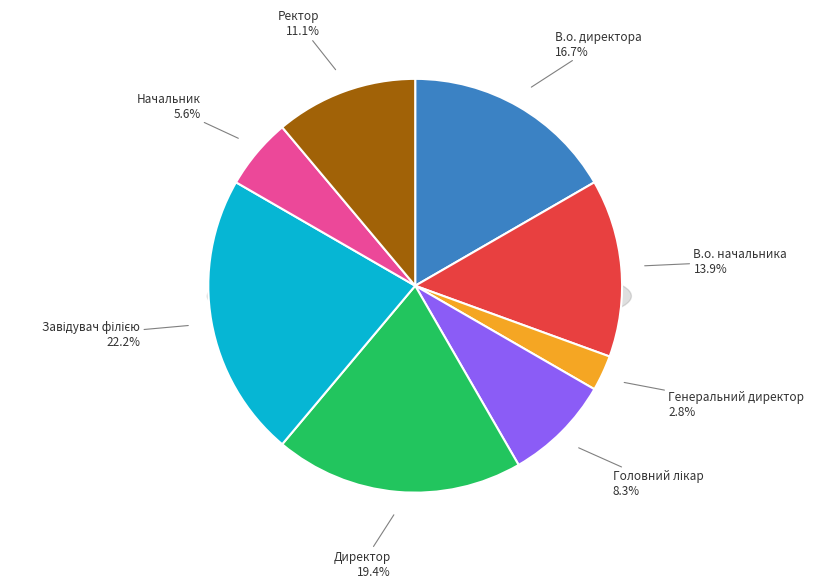

What is the ratio of the value at Головний лікар to the value at В.о. начальника?

0.6